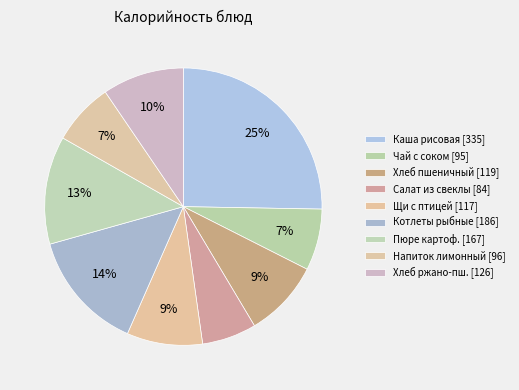

Which slice is the smallest?

Салат из свеклы